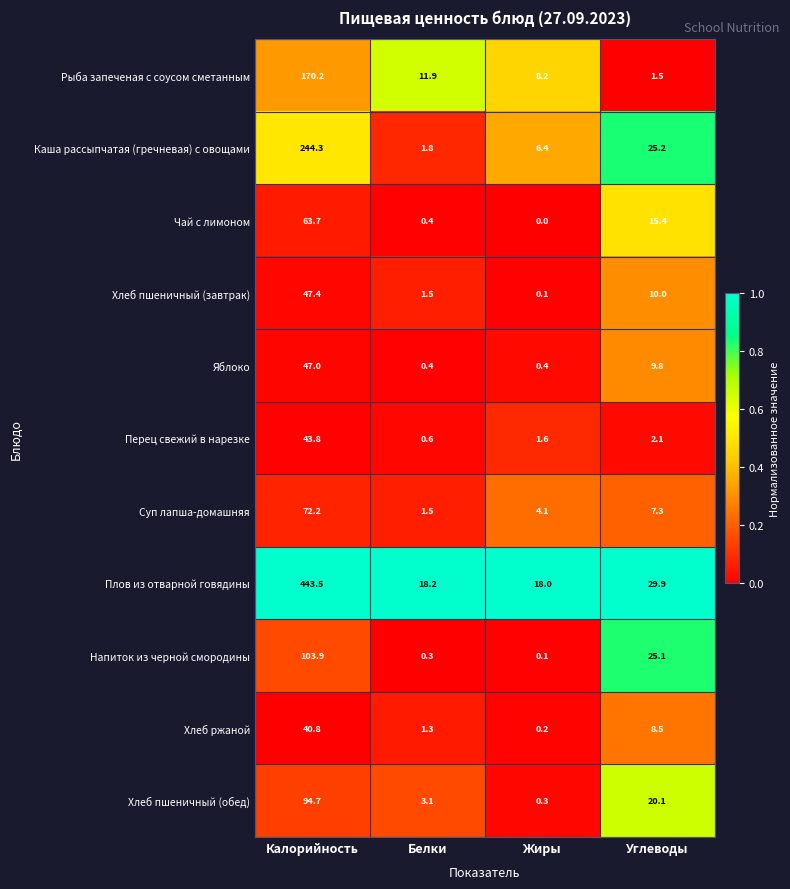

Which series changed the most between Белки and Жиры?

Каша рассыпчатая (гречневая) с овощами